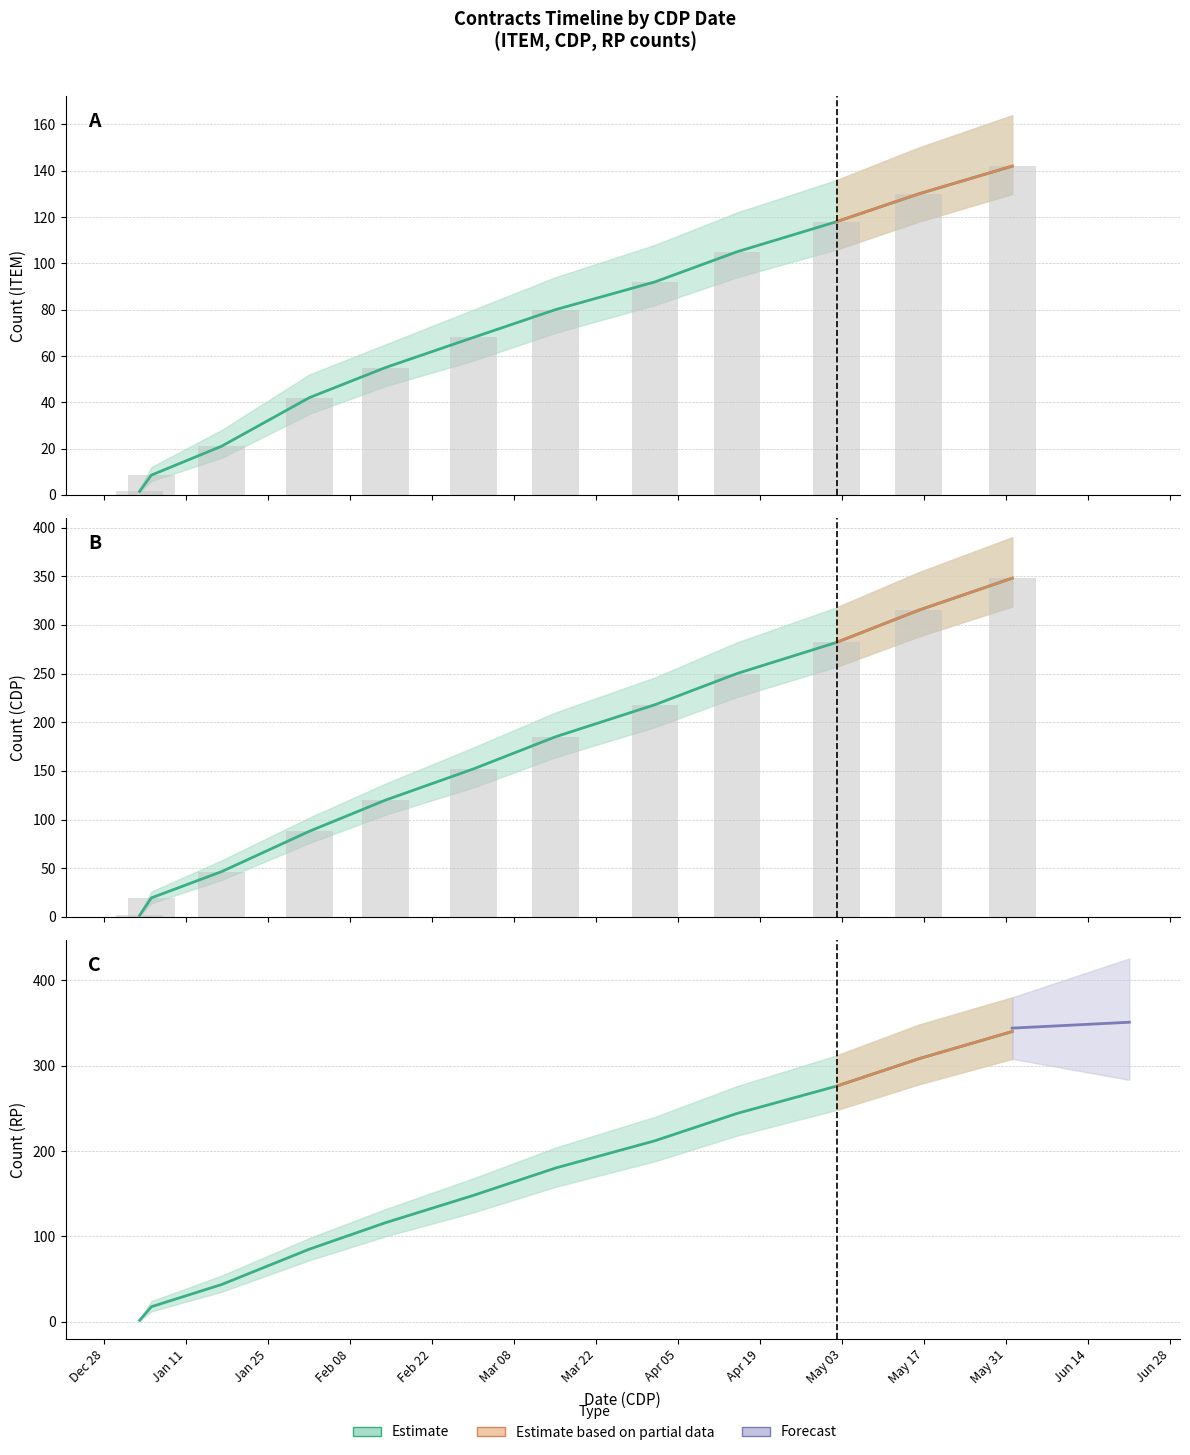

How many data points in ITEM are above 80?

5